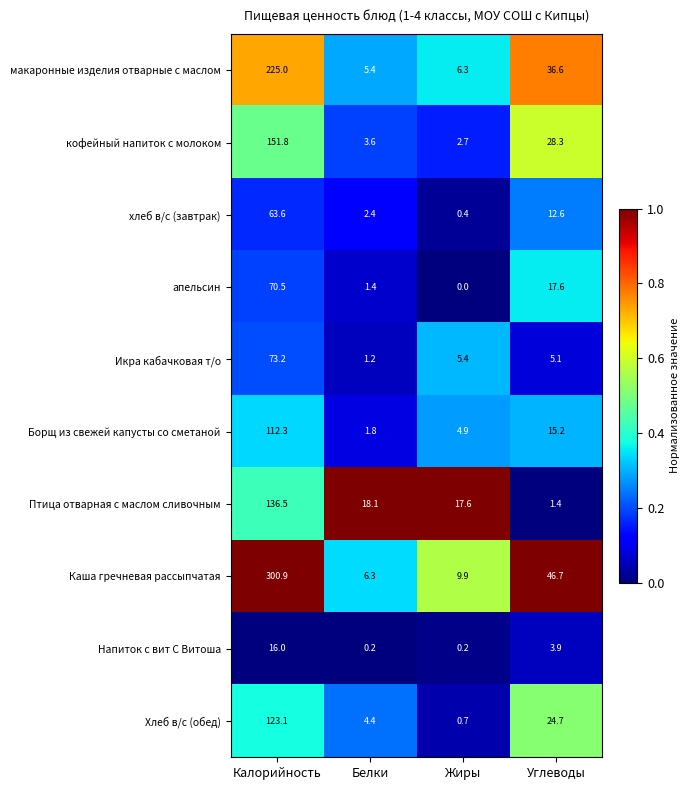

Where does the хлеб в/с (завтрак) series first go above 12?

Калорийность